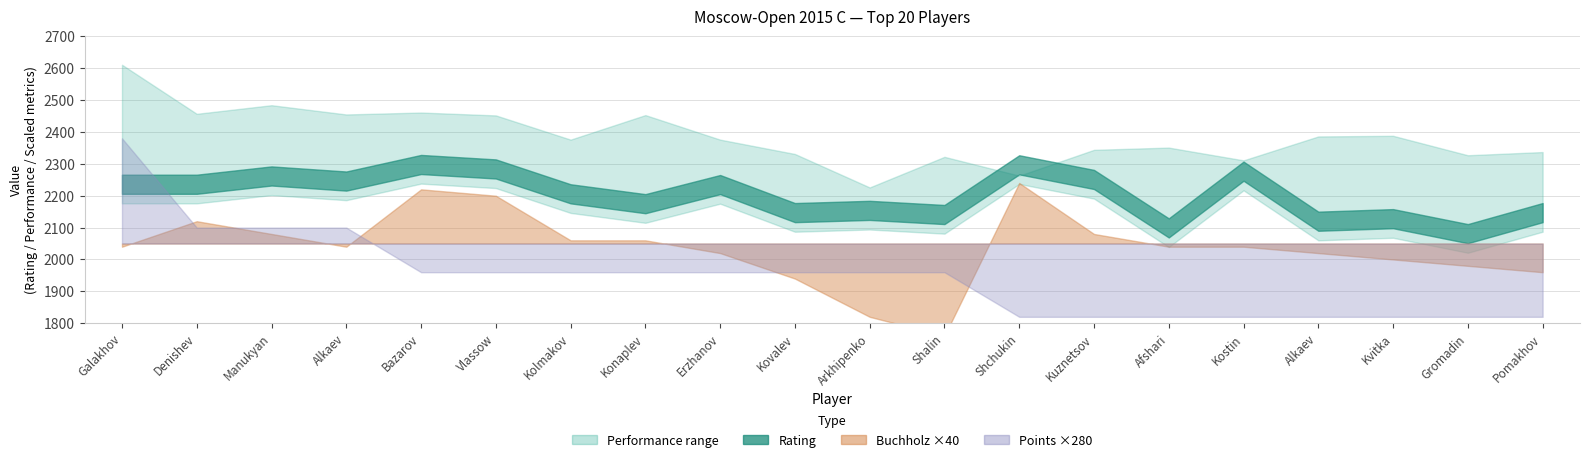

Count the number of data series in this chart.

4